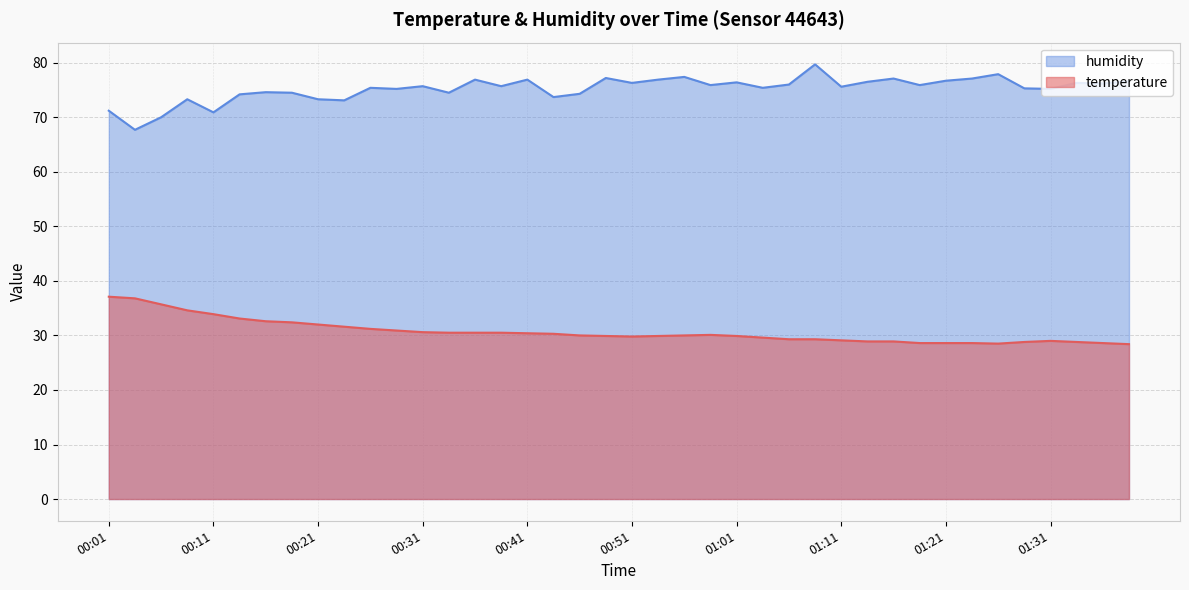

Which category has the lowest value in the temperature series?

01:39